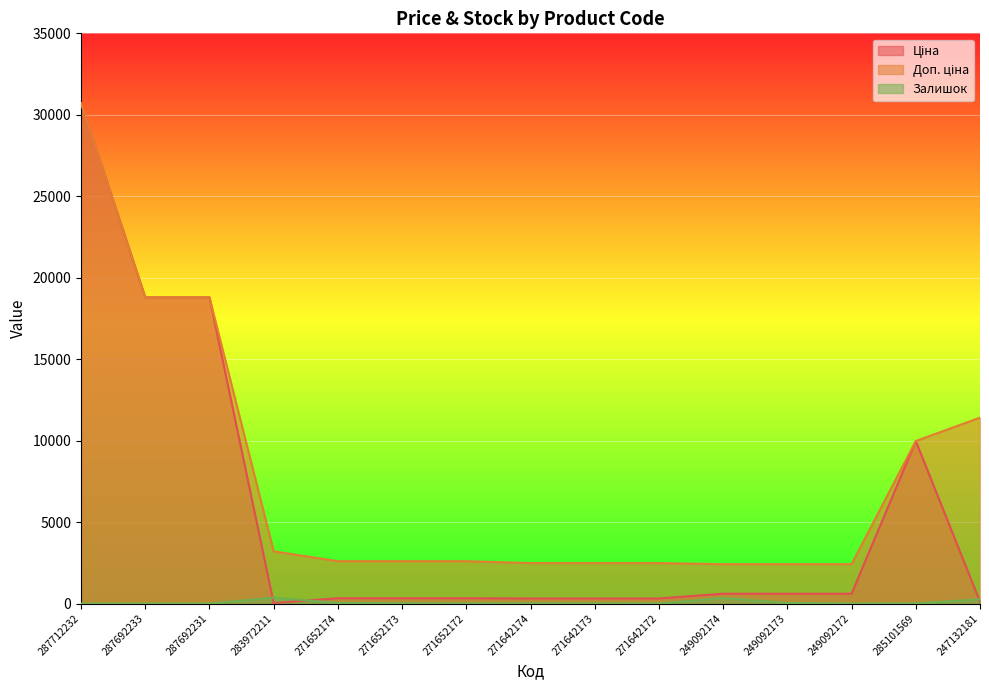

Between 249092174 and 247132181, which series saw the biggest shift?

Доп. ціна